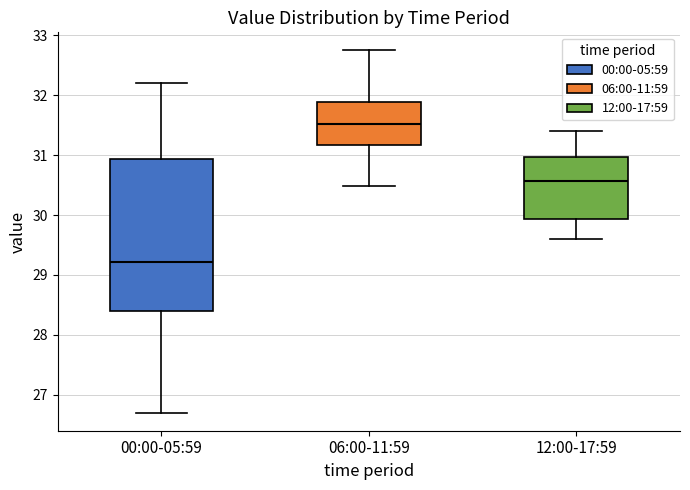

Where is the upper edge of the box for 00:00-05:59 on the y-axis? The values are not printed on the chart, so give them approximately, as read against the axis.

30.9